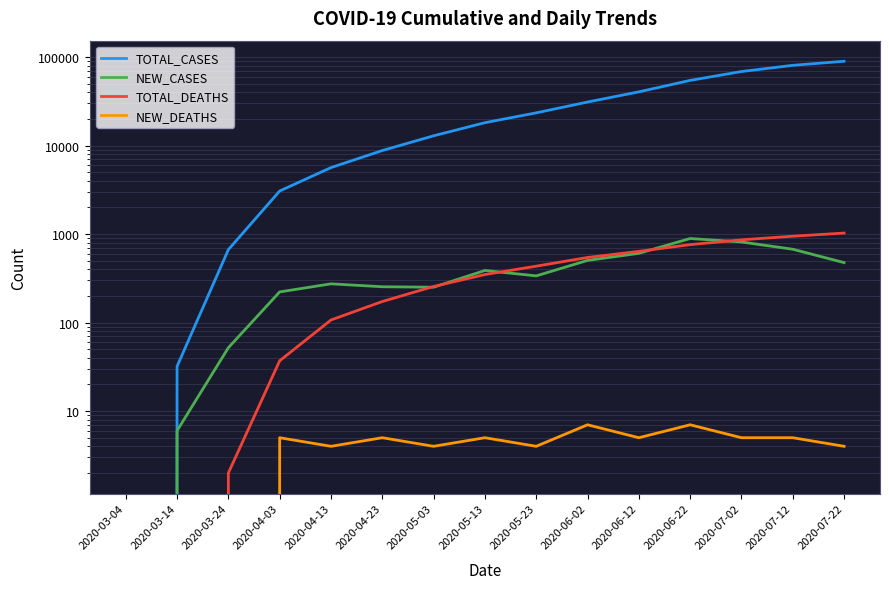

What is the label of the 7th point from the right?

2020-05-23